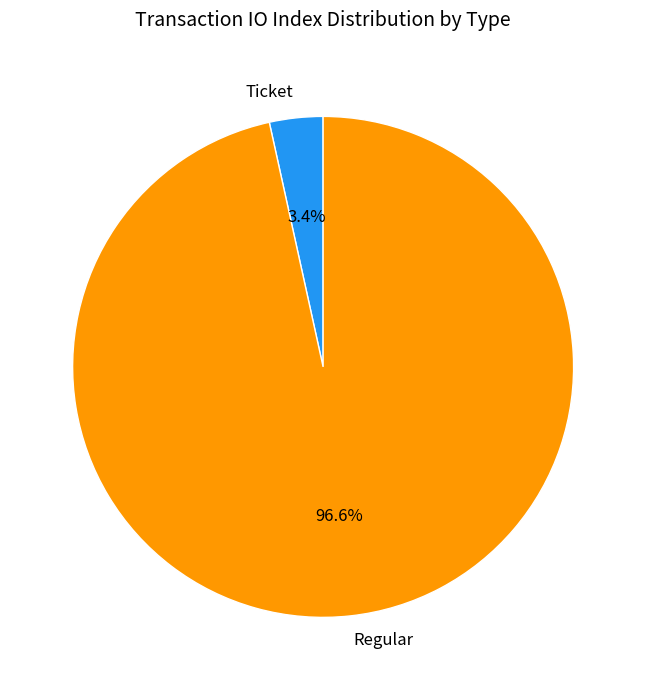

Is there a majority slice in this chart?

Yes